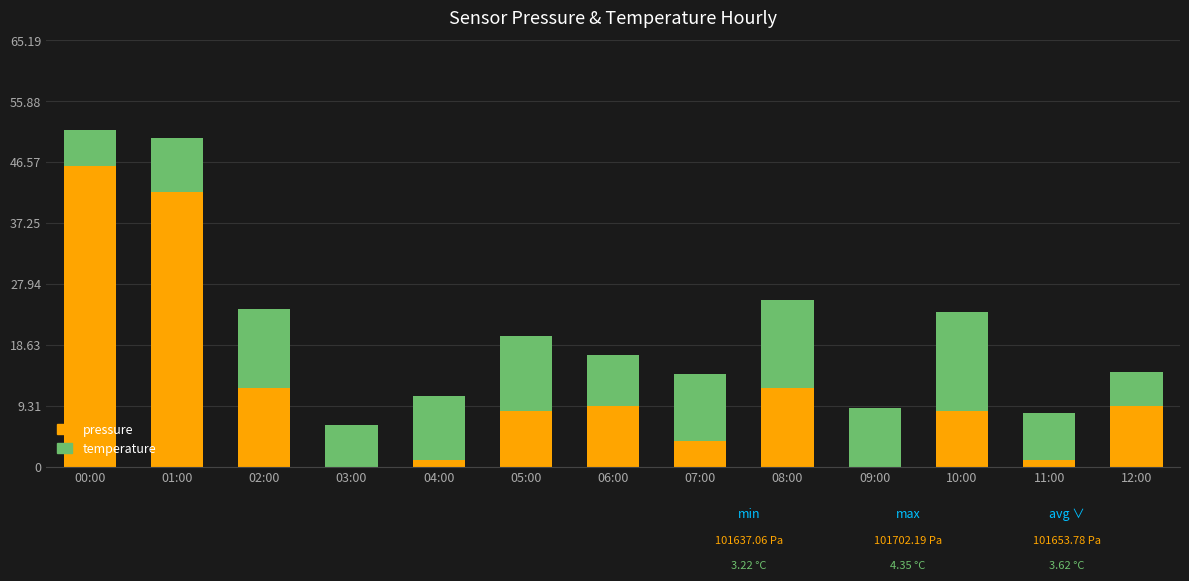

Is it true that pressure equals 1.1 at 04:00?

True